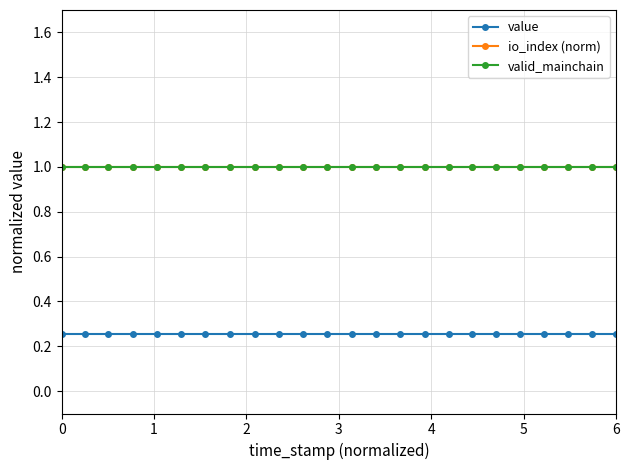

What is the value of the io_index (norm) point at the 8th from the left?

1.0